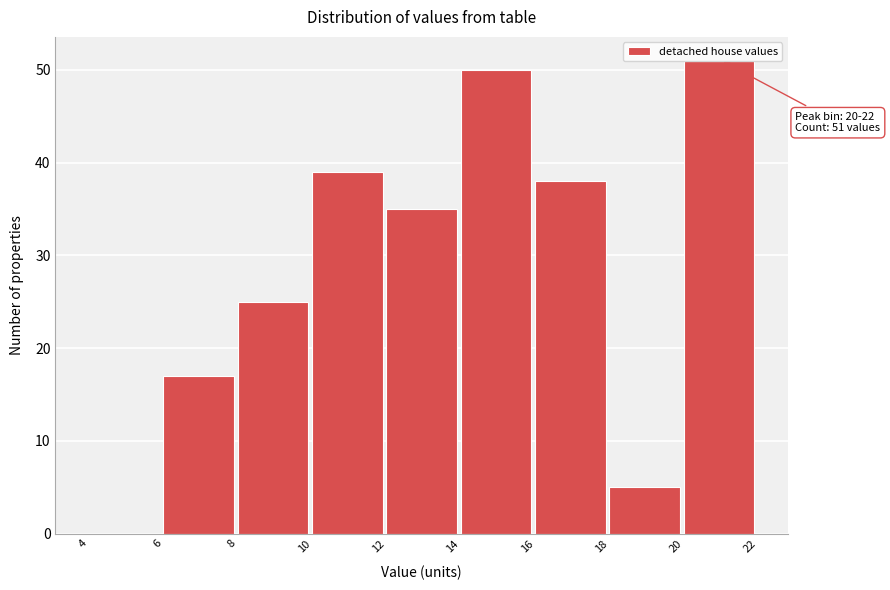

Over which range of the x-axis is the bar tallest?

20 to 22